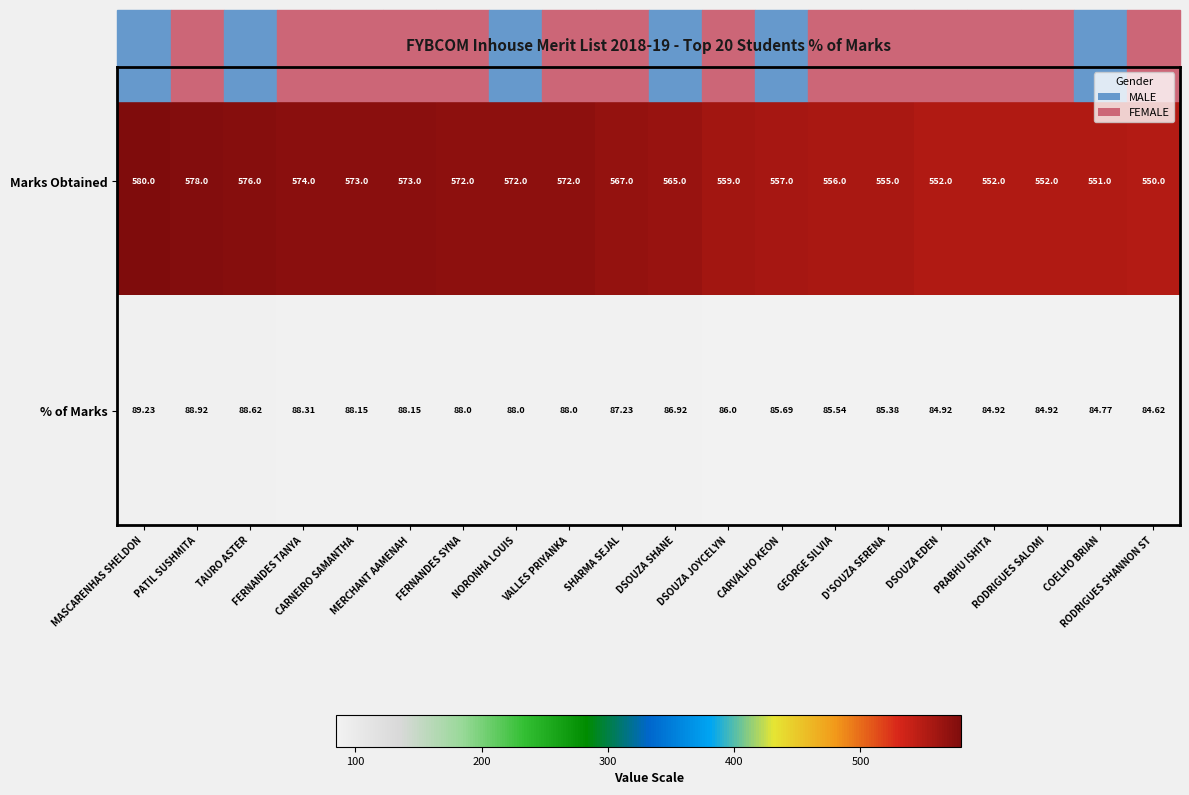

List the series in order of their overall mean, lowest first.

% of Marks, Marks Obtained